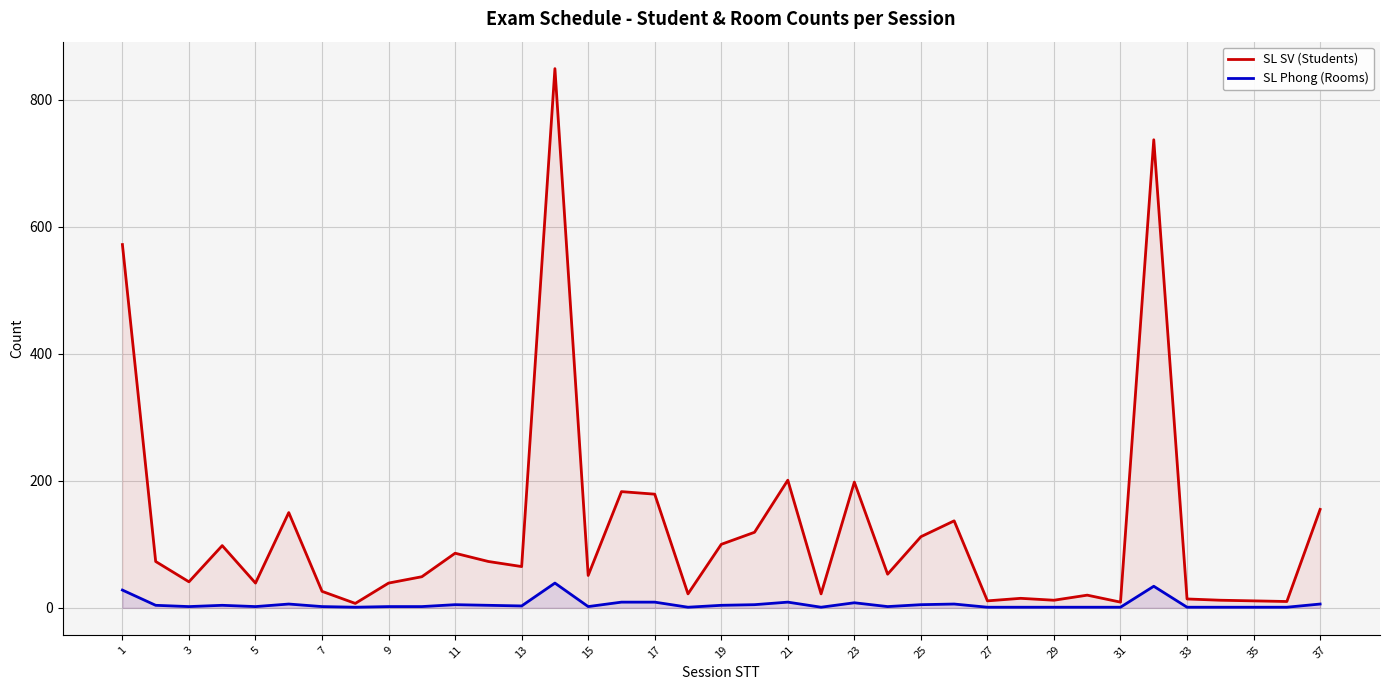

How many values in the SL Phong (Rooms) series exceed 2?

18